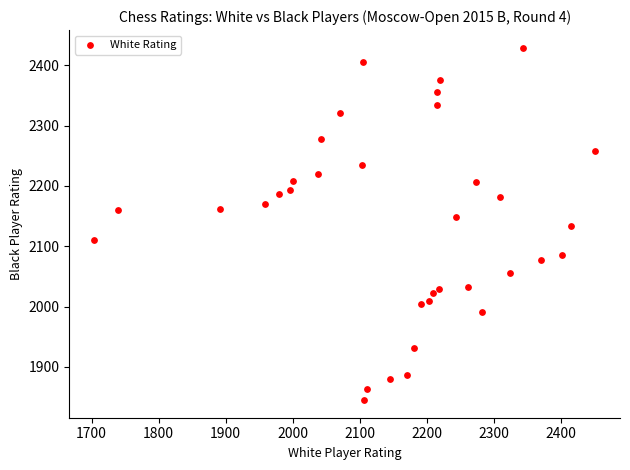

What is the range of X values (max minus min)?

747